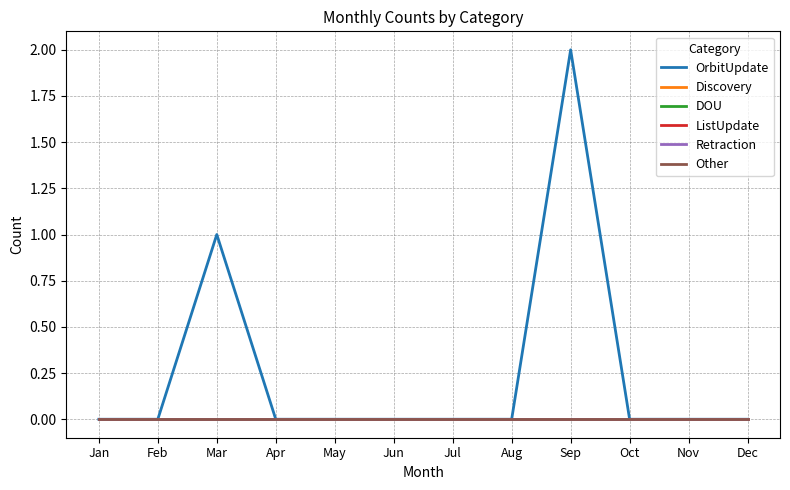

The value of ListUpdate at Oct is 0. True or false?

True